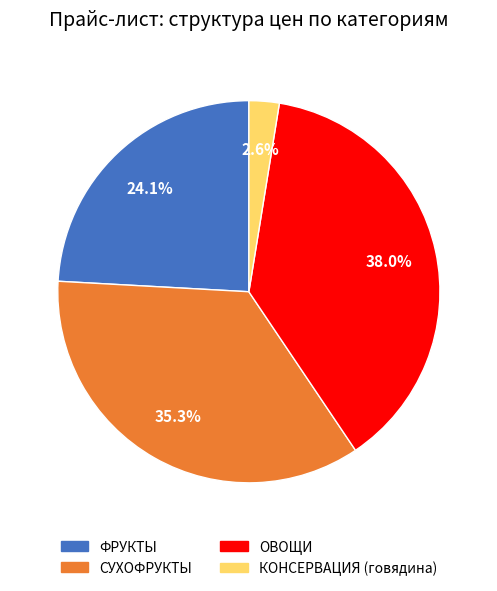

Which has a higher value, СУХОФРУКТЫ or КОНСЕРВАЦИЯ (говядина)?

СУХОФРУКТЫ